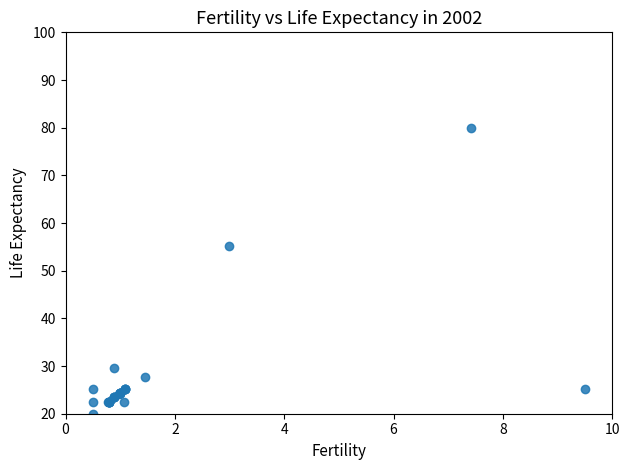

What Y value in the scatter plot is closest to 50?

55.2